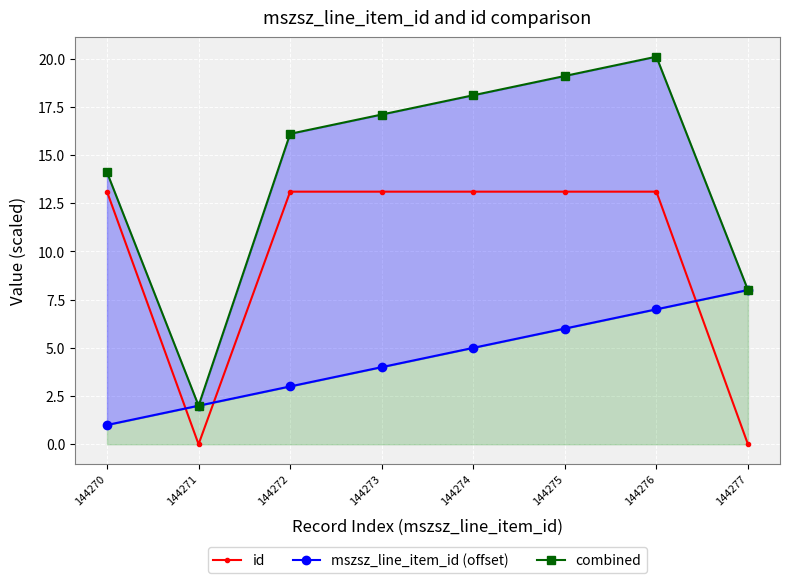

List the series in order of their overall mean, lowest first.

mszsz_line_item_id (offset), id, combined